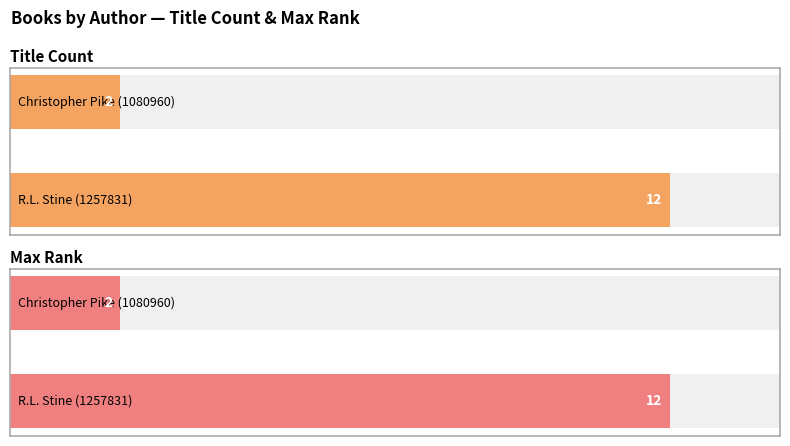

What is the minimum value shown in the chart?

2